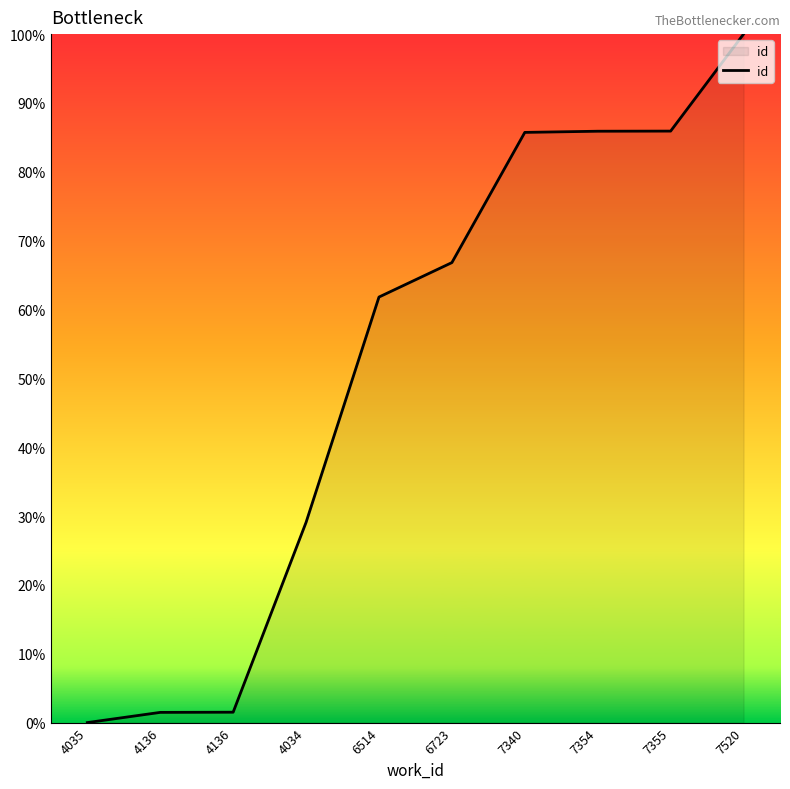

What is the value of the 4th point from the left?

29.1